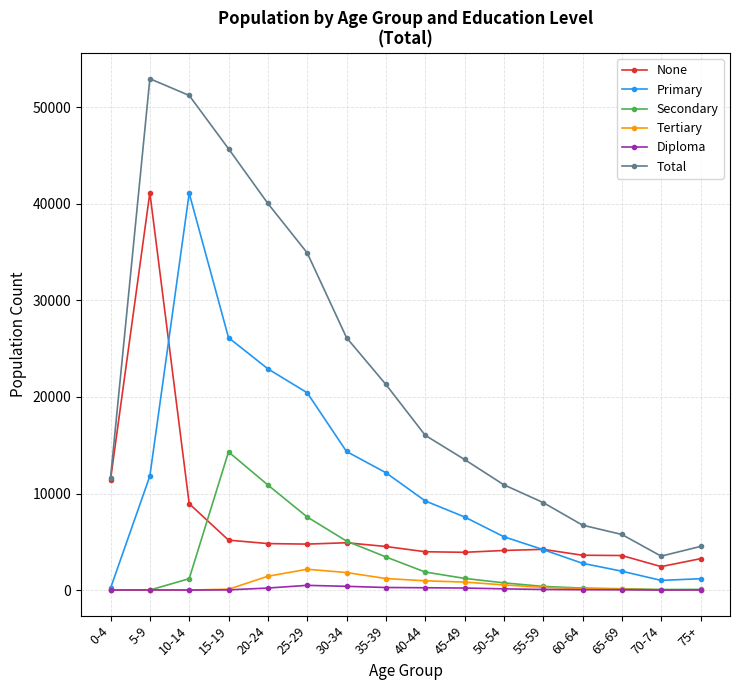

True or false: Tertiary and Total intersect in this chart.

False